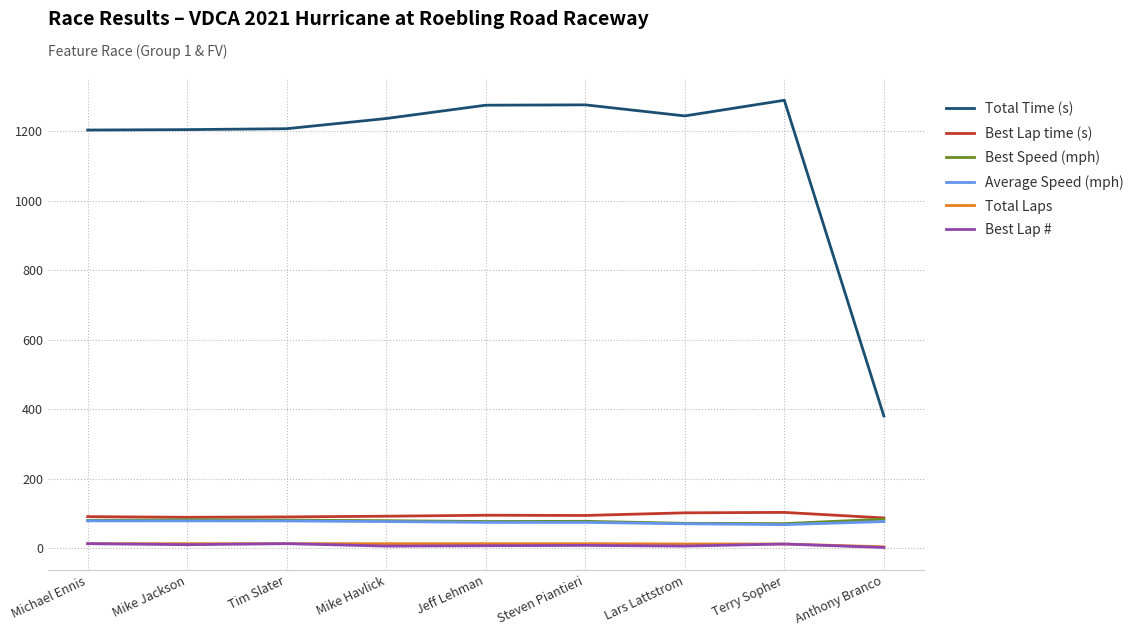

At which label does Total Time (s) first exceed 1235?

Mike Havlick